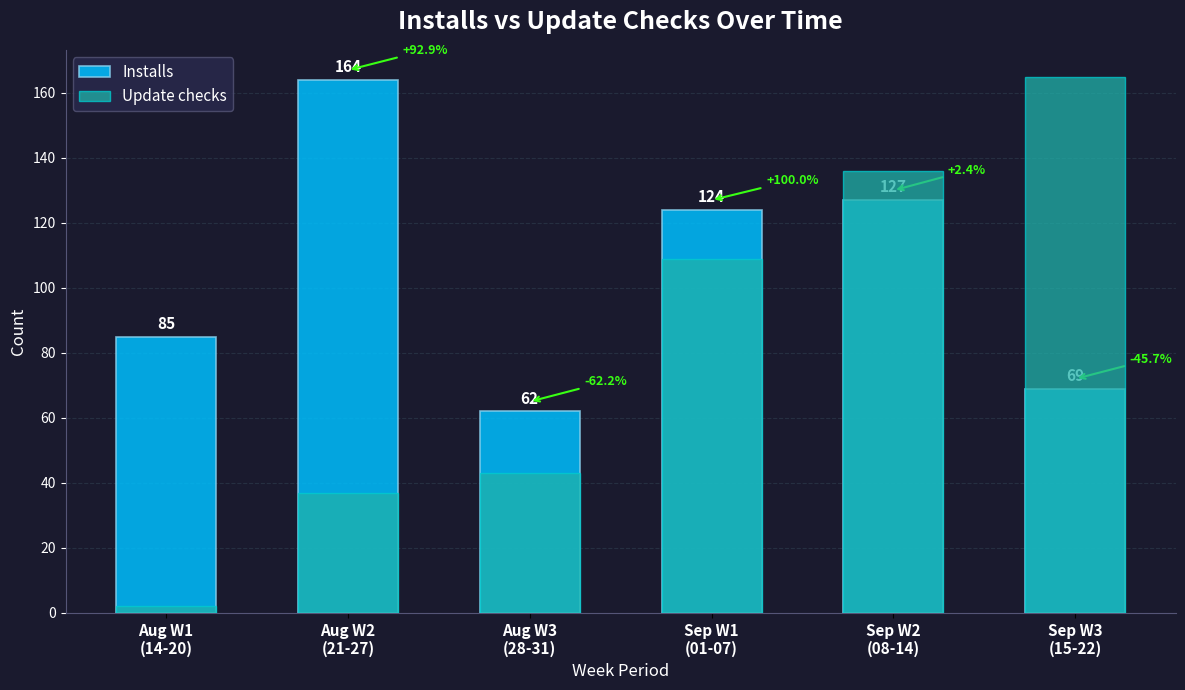

The value of Installs at Sep W3
(15-22) is 30. True or false?

False